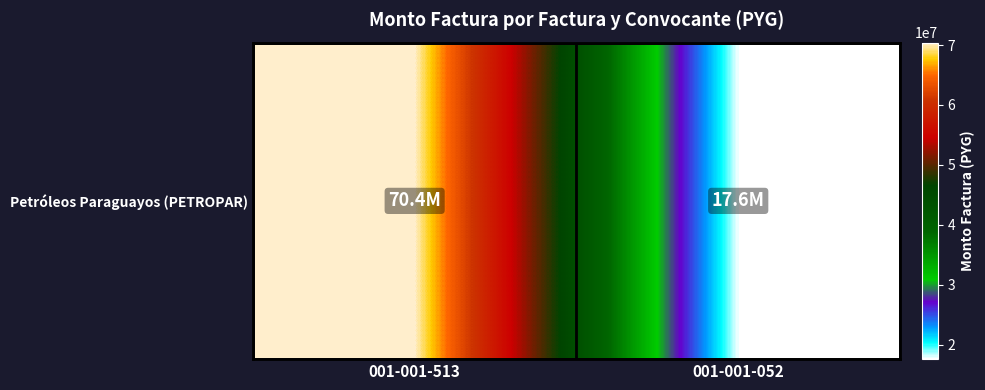

How many data points are less than 70400000?

1